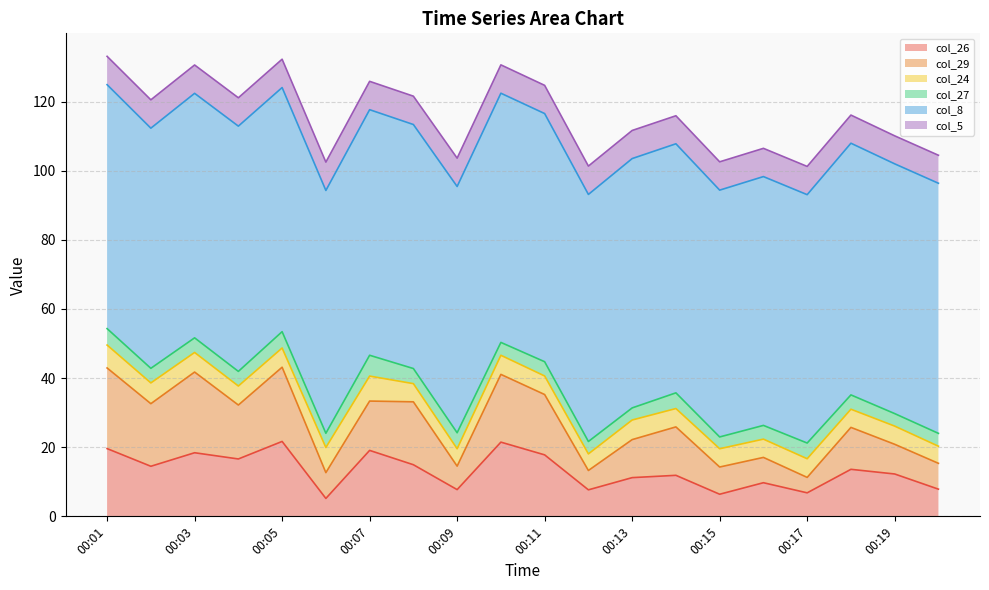

Which series has the largest total across all categories?

col_8